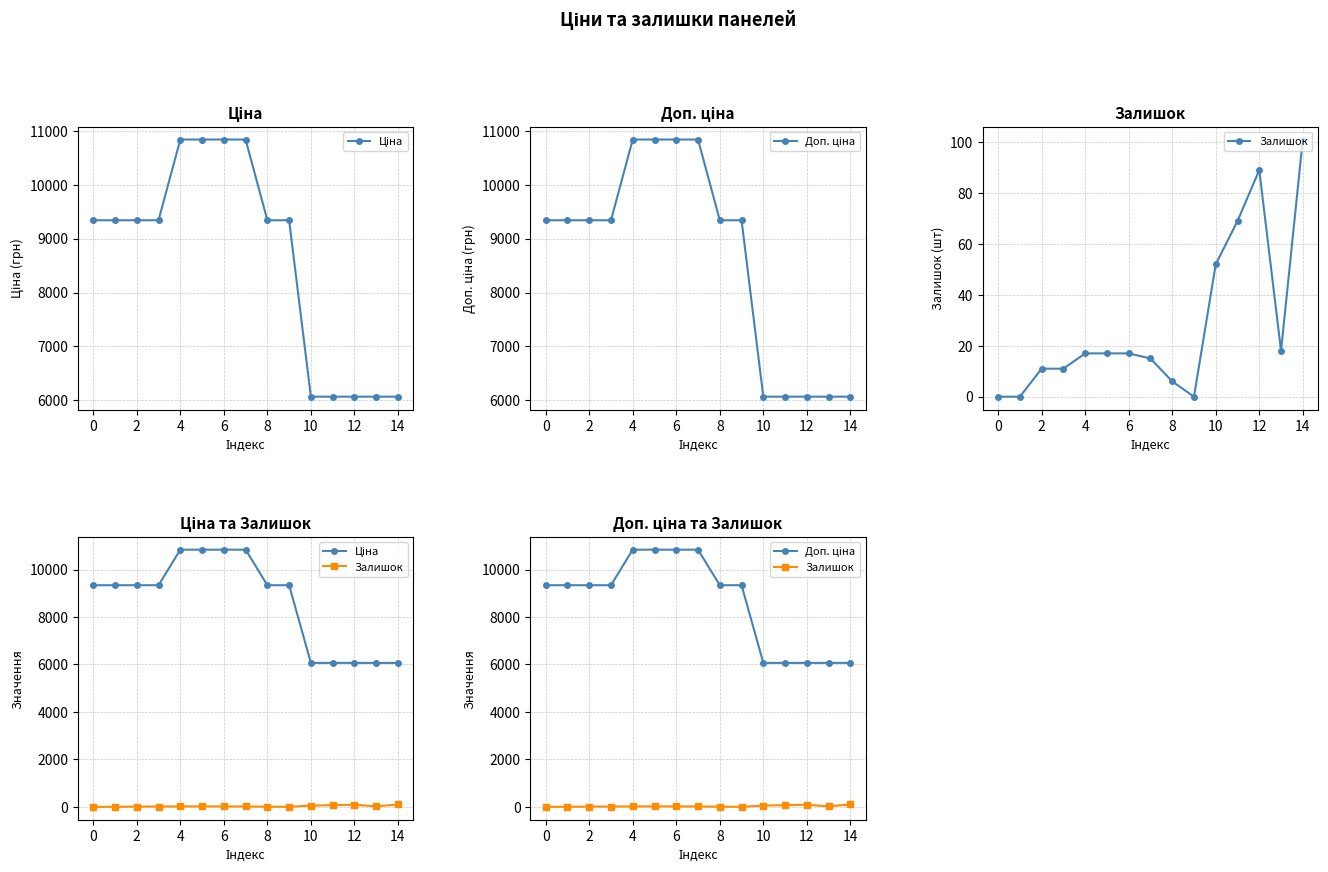

Reading left to right, transcribe all the data shown in this chart.

Ціна: 9342.0	9342.0	9342.0	9342.0	10840.1	10840.1	10840.1	10840.1	9342.0	9342.0	6067.2	6067.2	6067.2	6067.2	6067.2
Доп. ціна: 9342.0	9342.0	9342.0	9342.0	10840.1	10840.1	10840.1	10840.1	9342.0	9342.0	6067.2	6067.2	6067.2	6067.2	6067.2
Залишок: 0.0	0.0	11.0	11.0	17.0	17.0	17.0	15.0	6.0	0.0	52.0	69.0	89.0	18.0	101.0